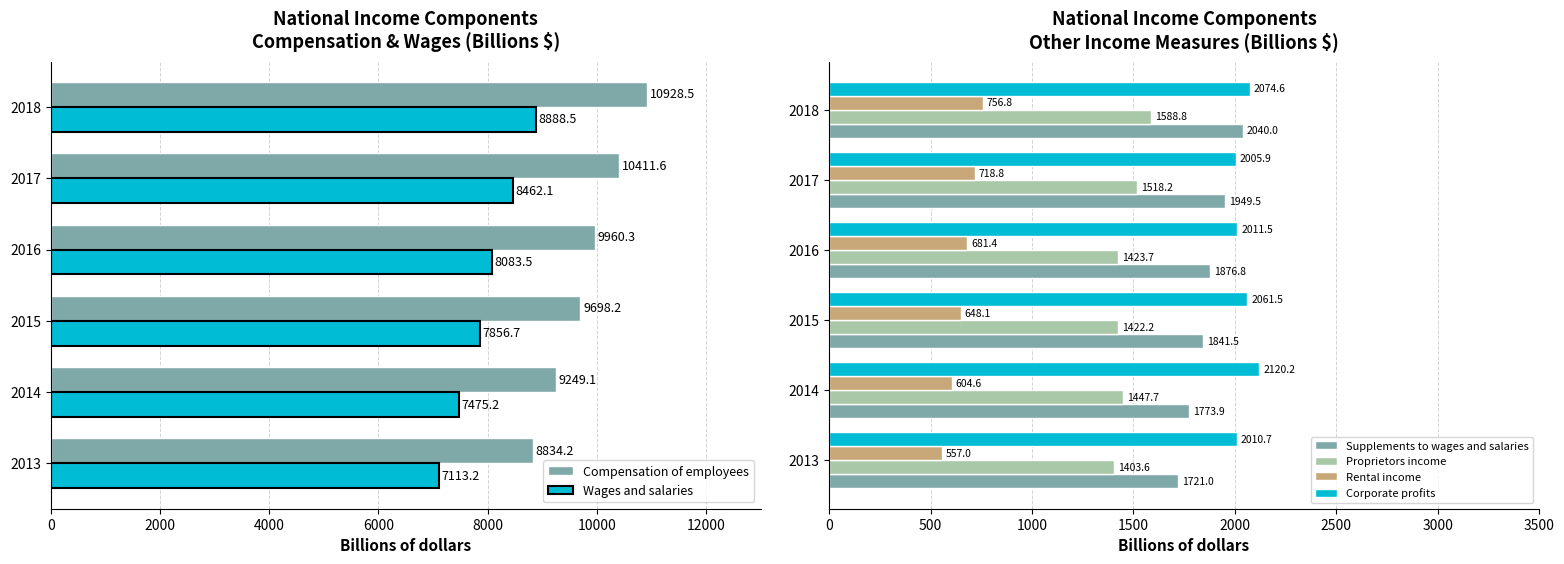

At how many categories does at least one series exceed 1817?

6